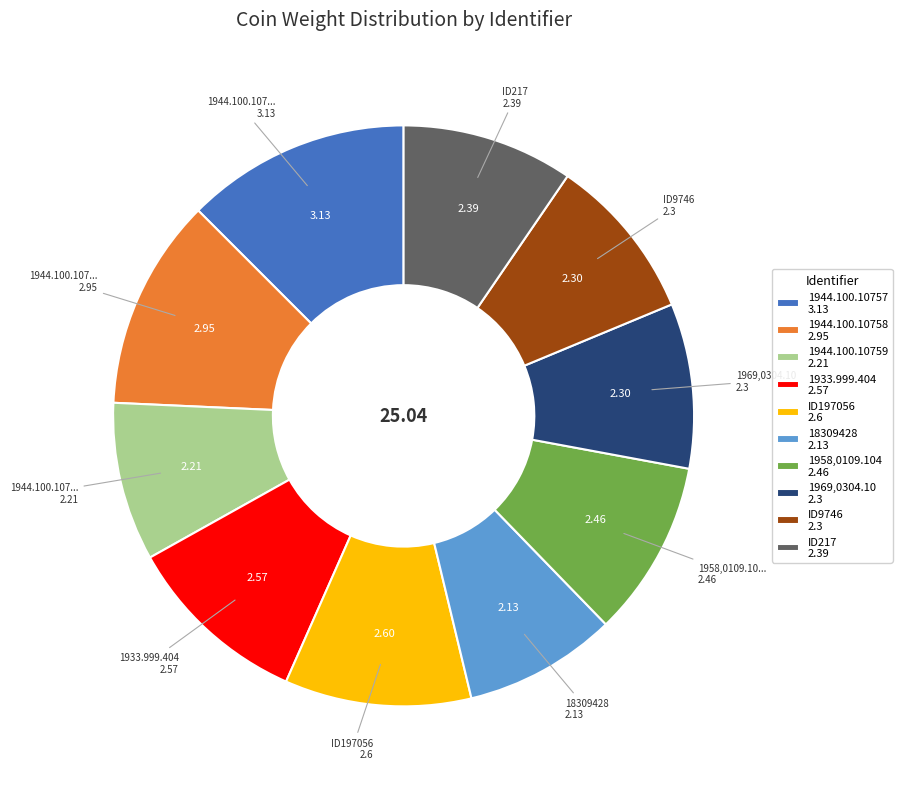

What is the ratio of the value at 1933.999.404 2.57 to the value at 1944.100.10757 3.13?

0.8